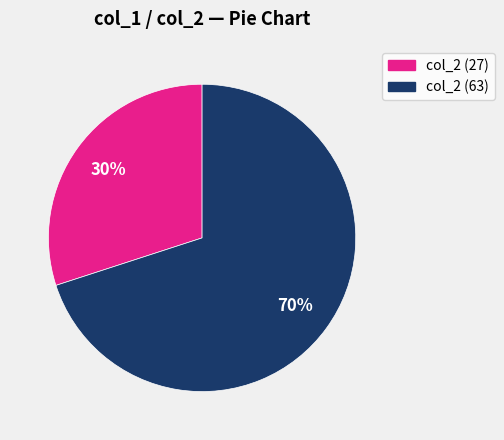

Is there any slice that represents more than half of the pie?

Yes